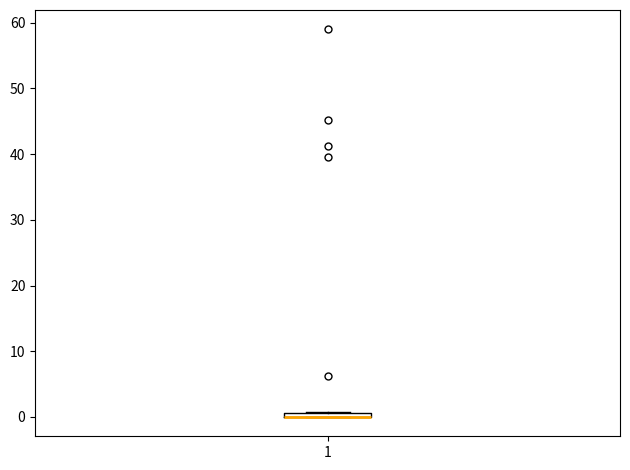

Where is the lower edge of the box at x = 1 on the y-axis? The values are not printed on the chart, so give them approximately, as read against the axis.

0